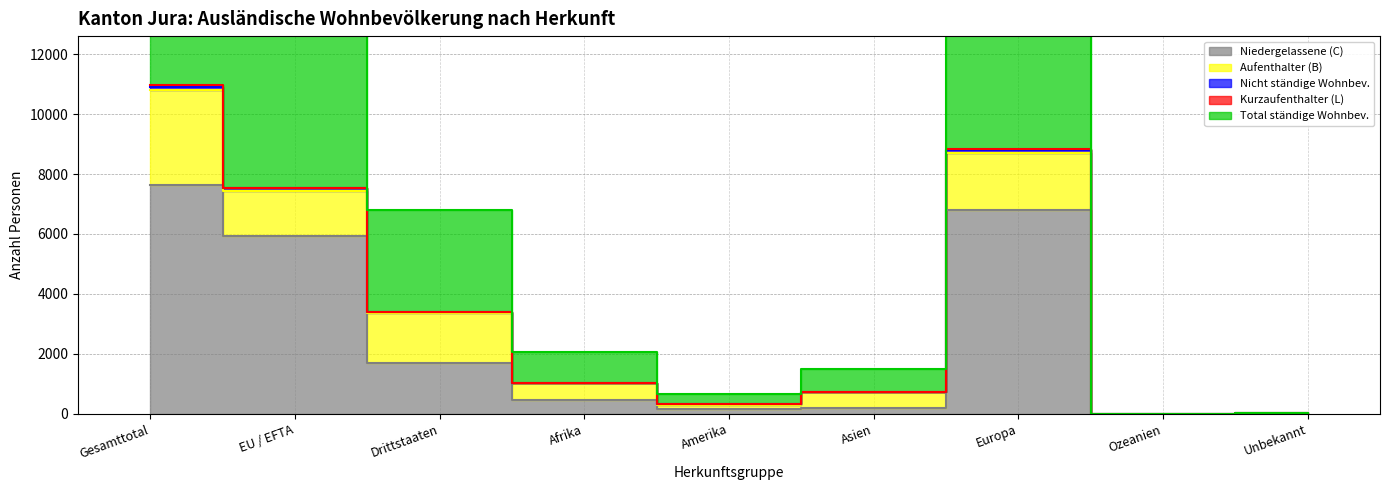

In Nicht ständige Wohnbev., how many points are higher than both neighbors (excluding endpoints)?

1